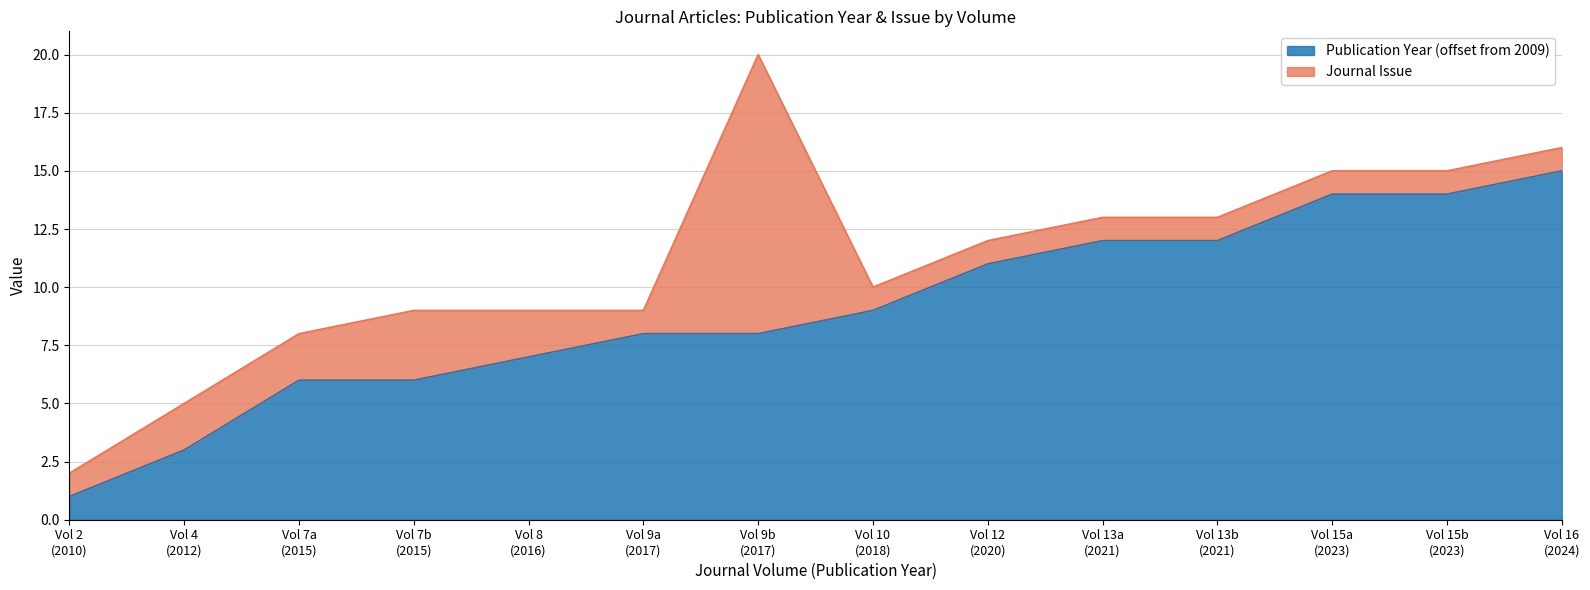

What is the highest value of the Publication Year (offset from 2009) series?

15